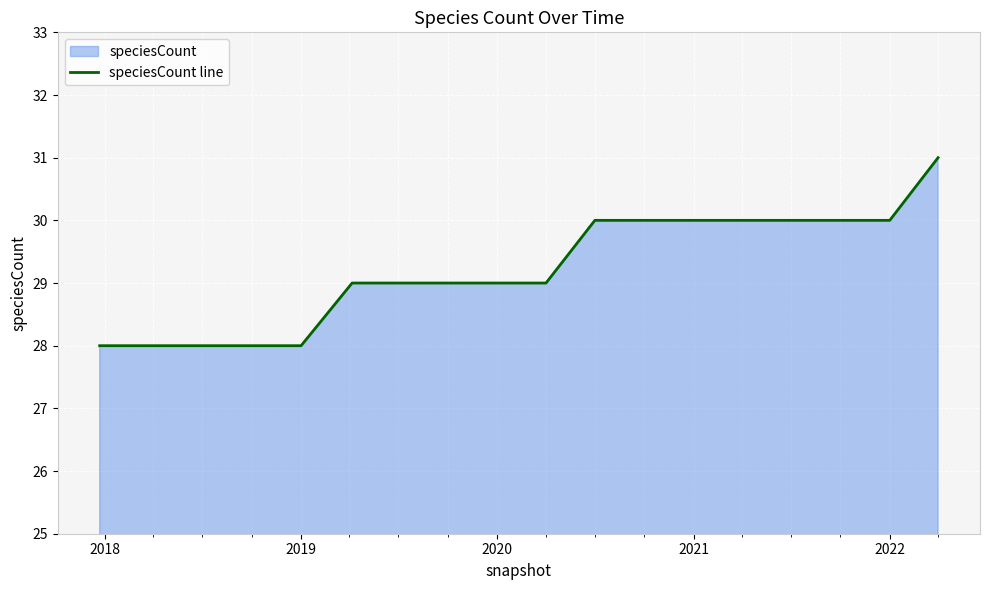

What is the difference between the maximum and minimum values?

3